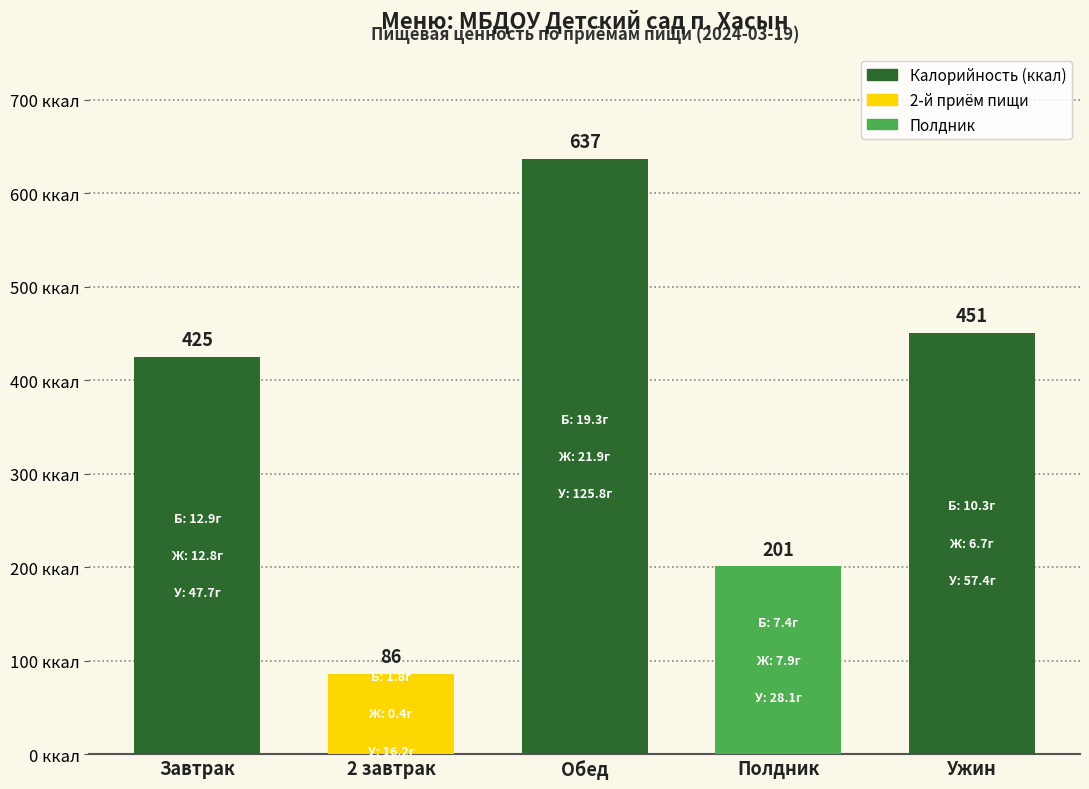

Reading left to right, transcribe all the data shown in this chart.

425	86	637	201	451